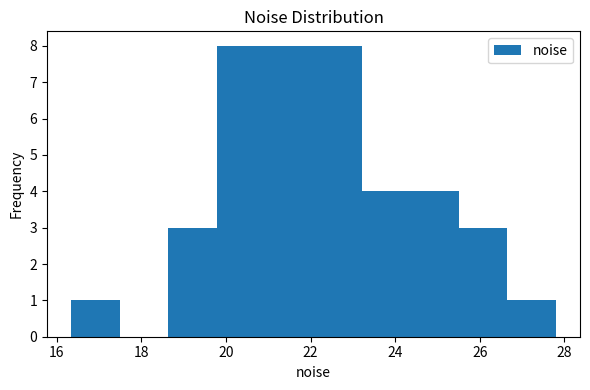

What is the height of the bar covering 16.4 to 17.4 on the x-axis? Neither the bar edges nor the heights are printed on the chart, so give them approximately, as read against the axes.

1